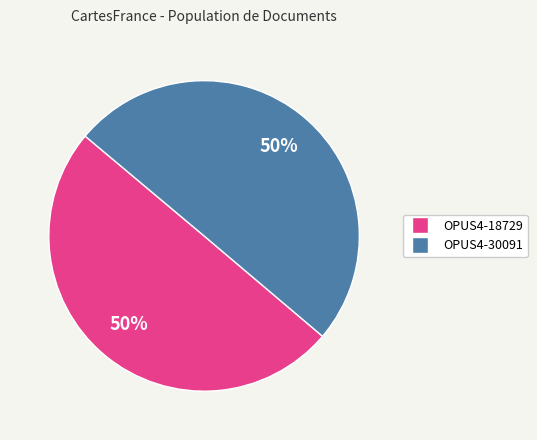

What percentage is the OPUS4-18729 slice, to the nearest percent?

50%